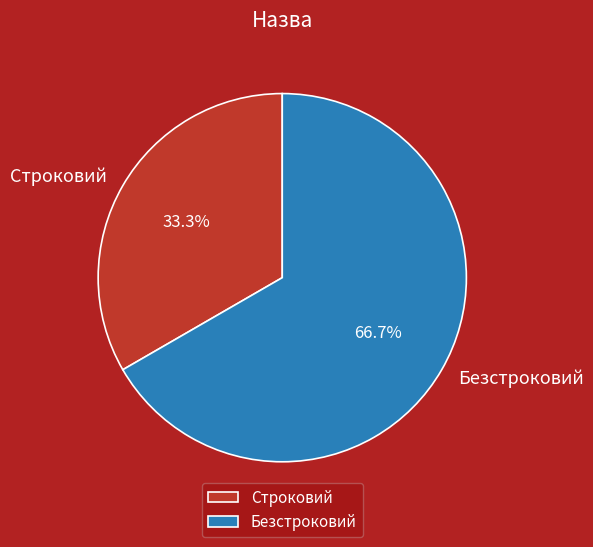

How many segments does this pie chart have?

2